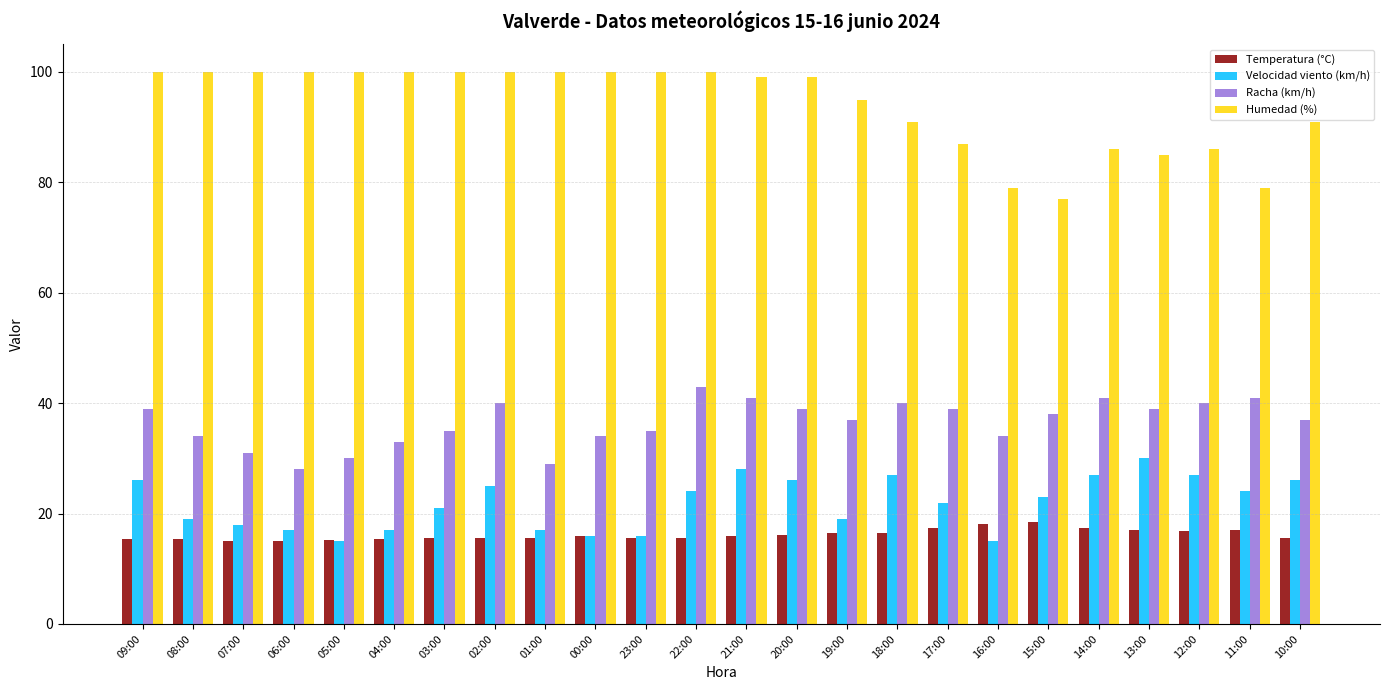

Where does the Racha (km/h) series first go above 38?

09:00